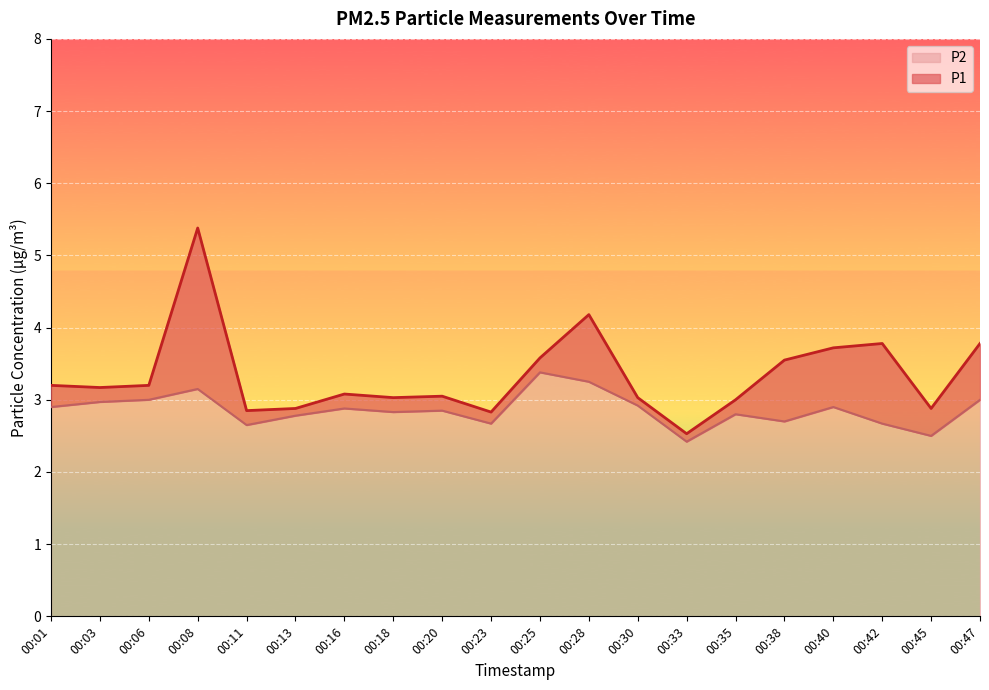

Which category has the highest value across all series?

00:08